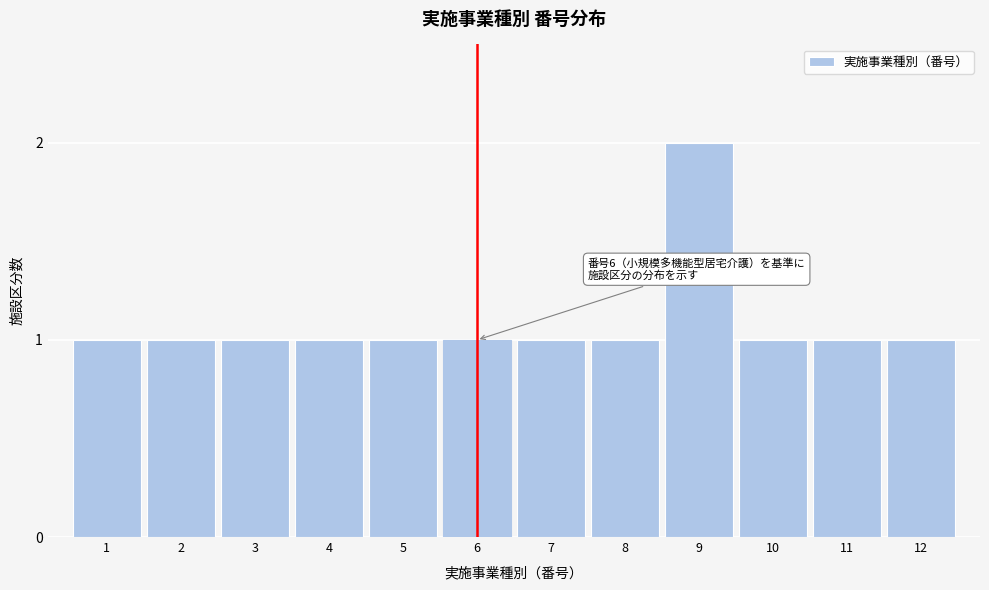

Reading right to left, what are all the values shown in this chart?

12=1	11=1	10=1	9=2	8=1	7=1	6=1	5=1	4=1	3=1	2=1	1=1